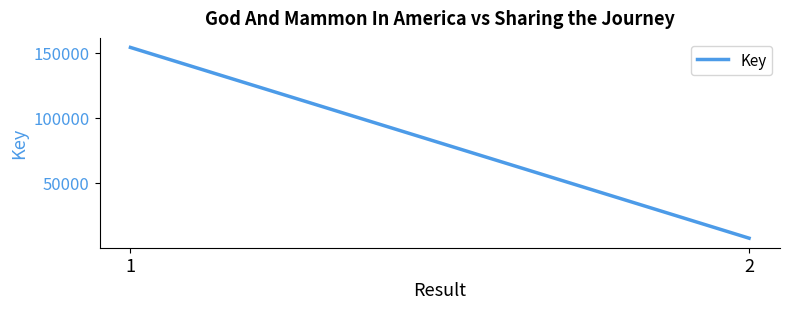

Which has a higher value, 1 or 2?

1